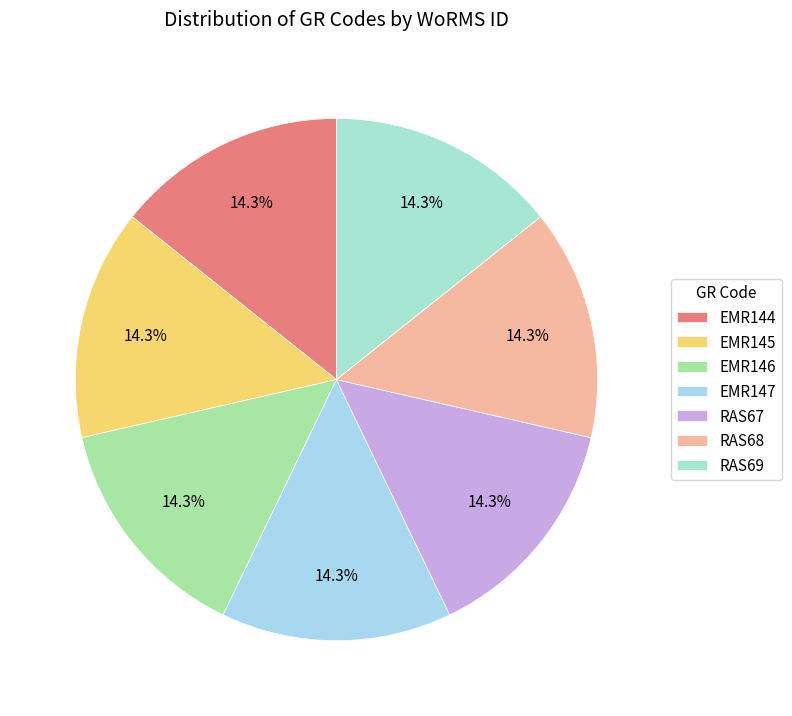

Count the number of slices in the pie.

7